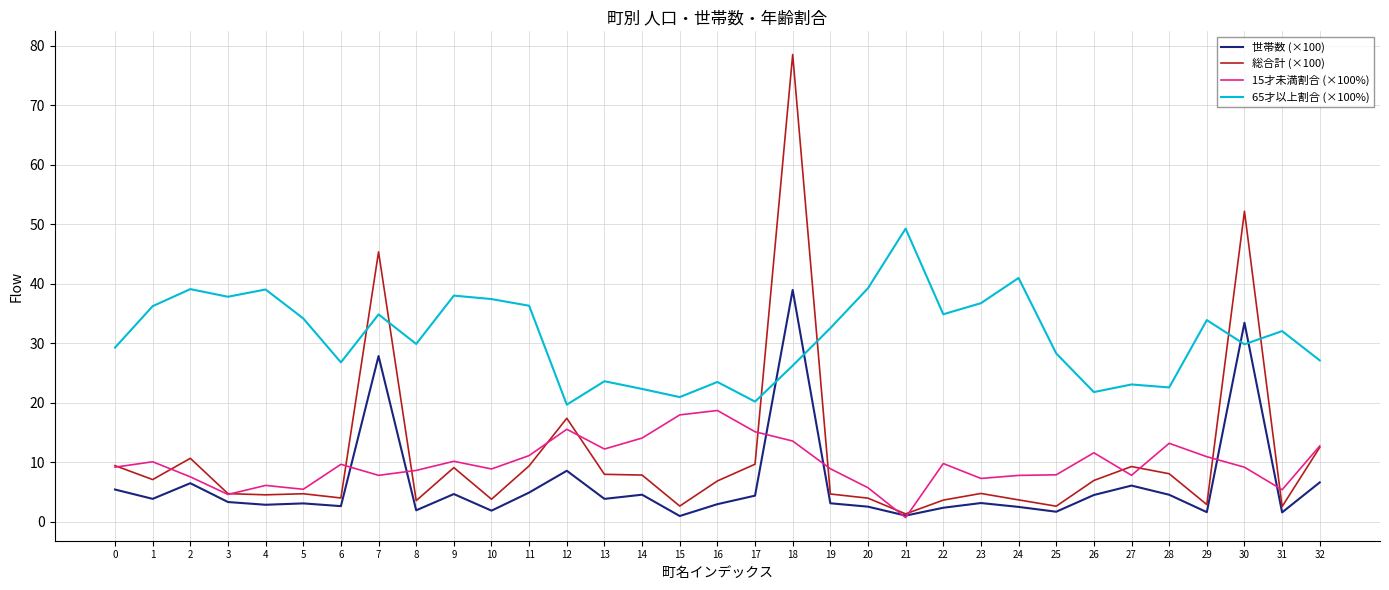

List the series in order of their peak value, lowest first.

15才未満割合 (×100%), 世帯数 (×100), 65才以上割合 (×100%), 総合計 (×100)